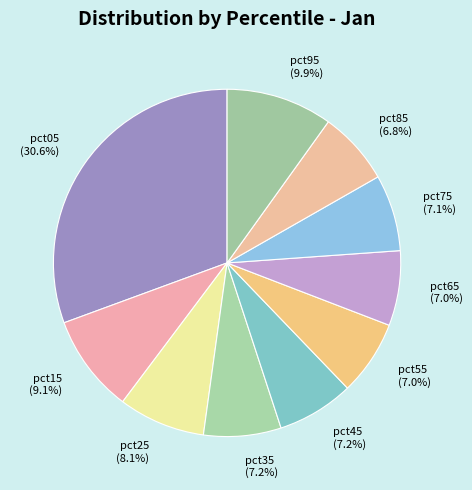

Which category has the biggest portion of the pie?

pct05